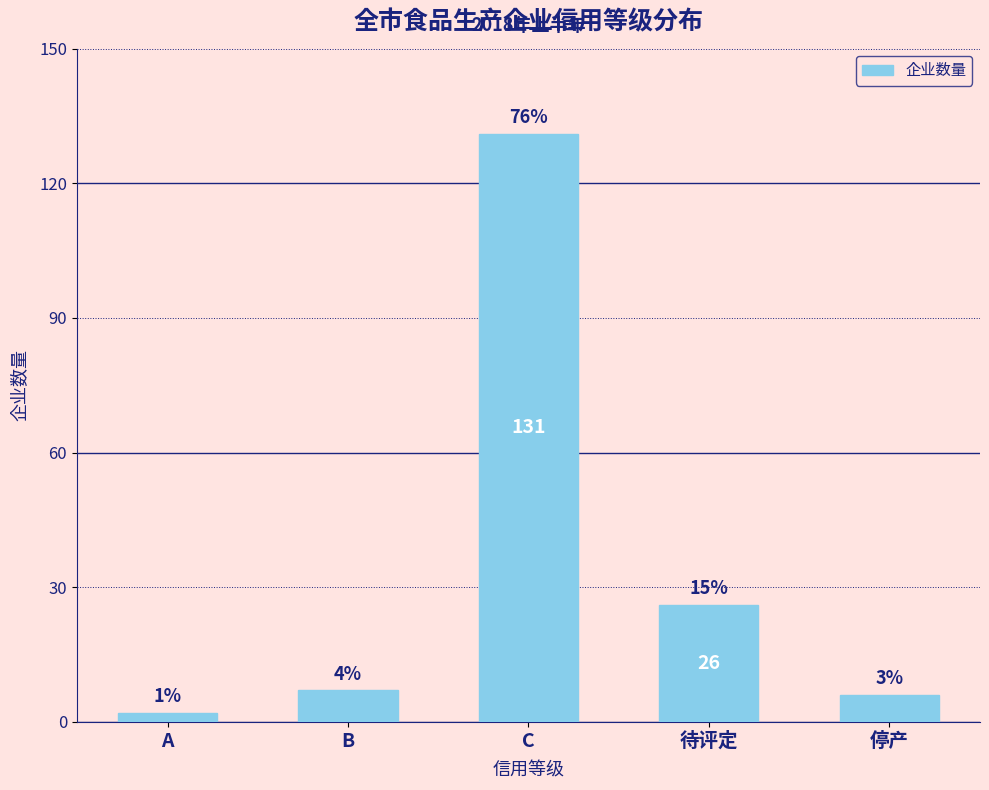

Are the bars horizontal?

No